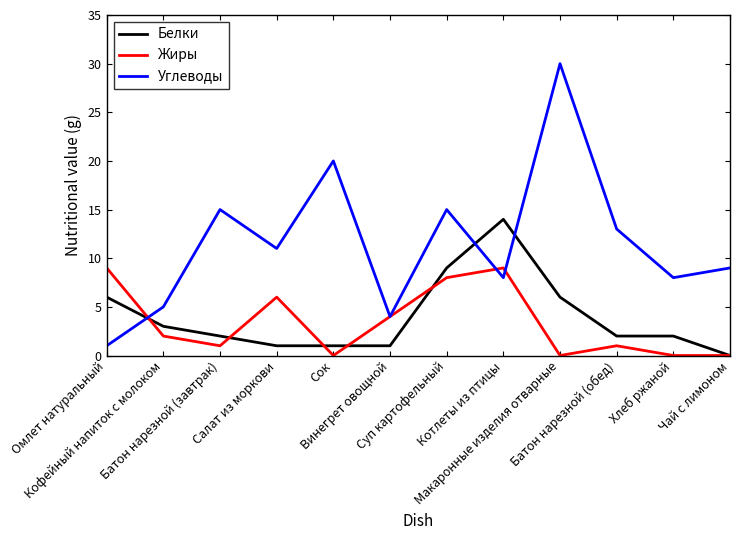

Is this an area chart (filled region under the line)?

No